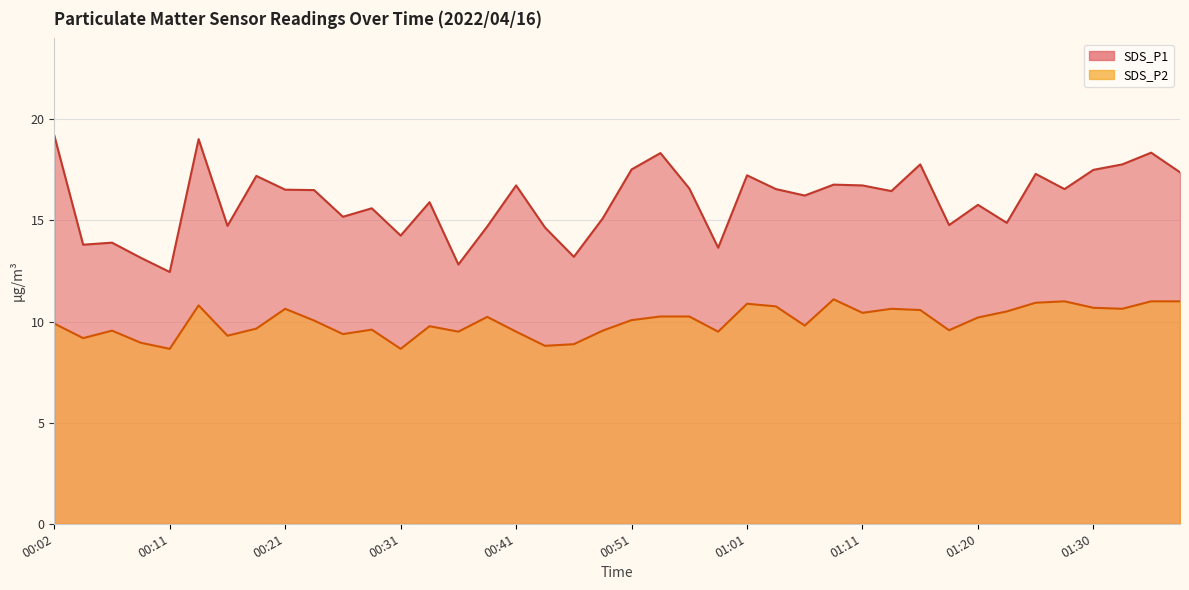

Where does the SDS_P2 series first go above 10?

00:14